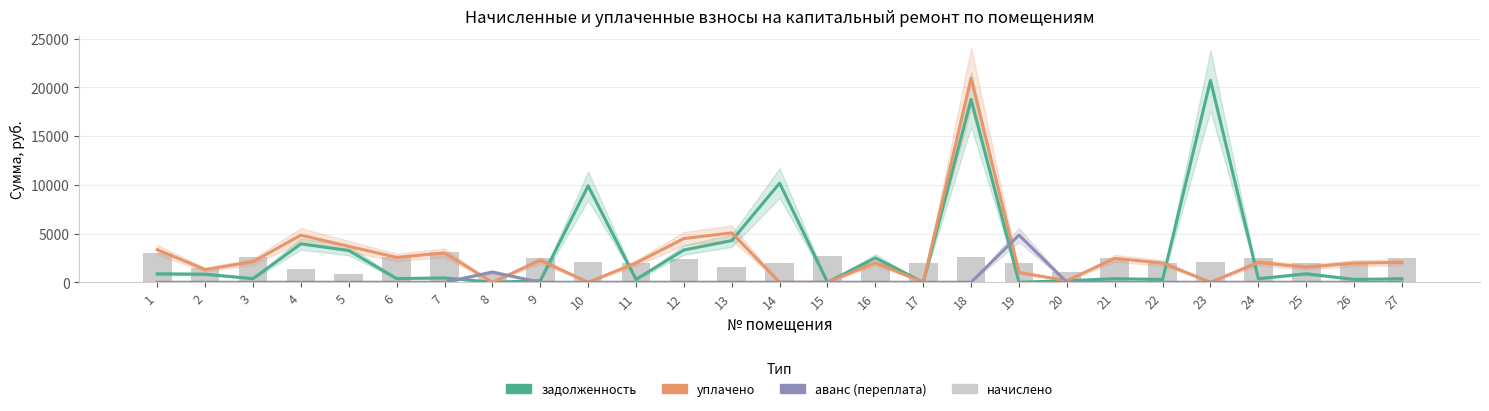

How many data points in задолженность are less than 378?

13